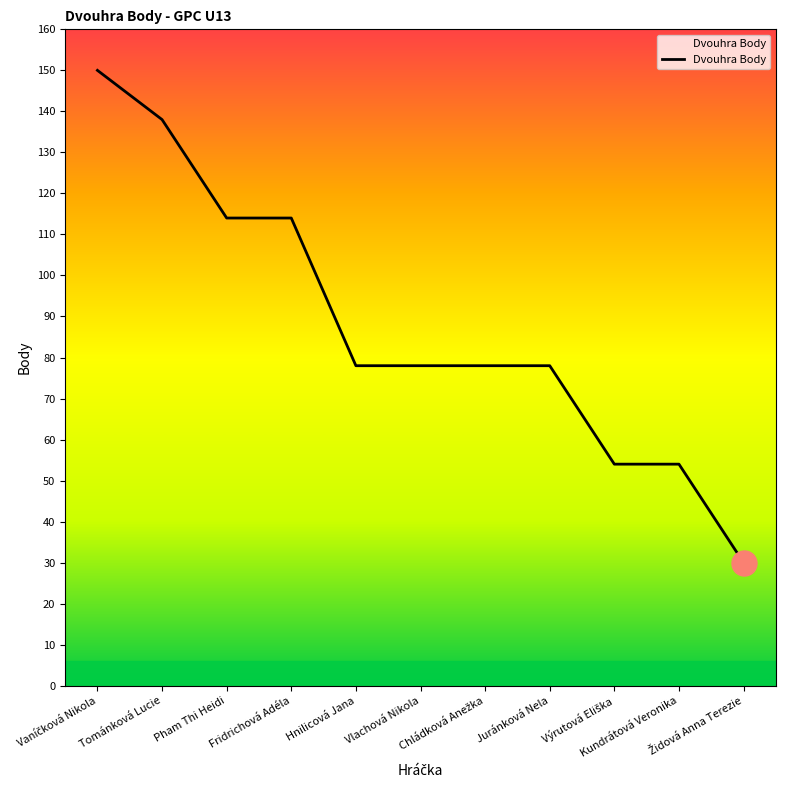

What is the smallest value displayed?

30